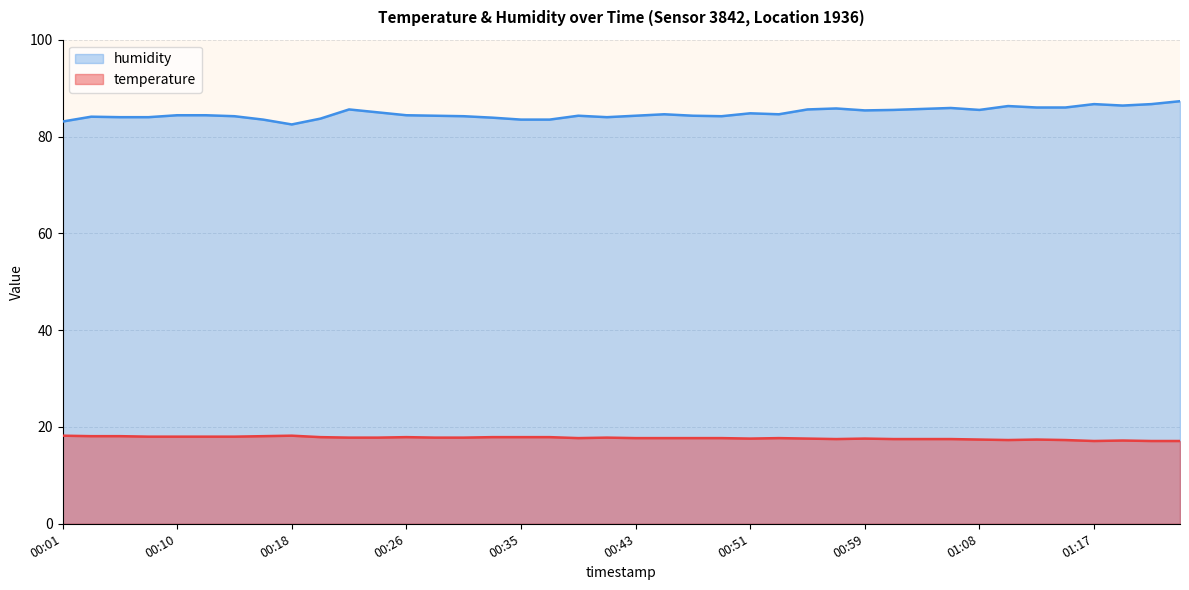

True or false: temperature and humidity intersect in this chart.

False